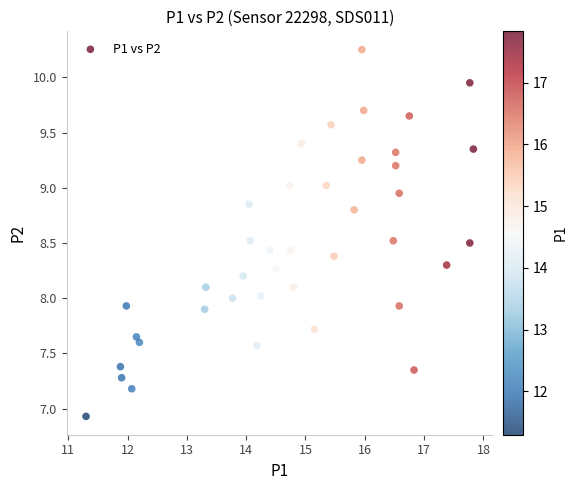

What is the range of X values (max minus min)?

6.5